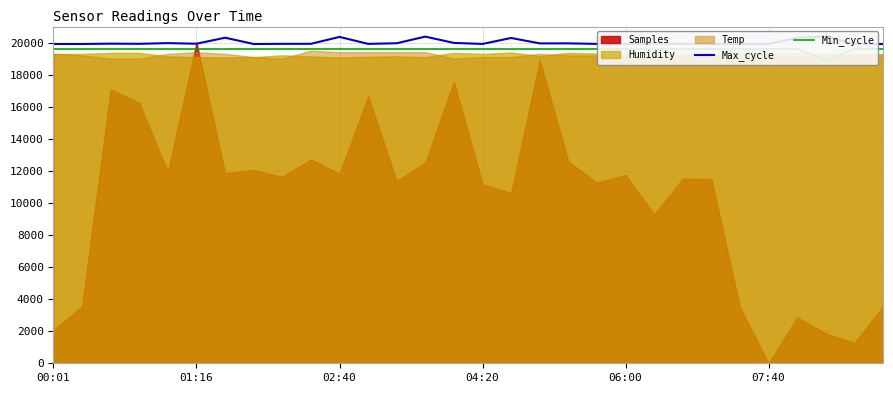

Which series has the largest total across all categories?

Max_cycle